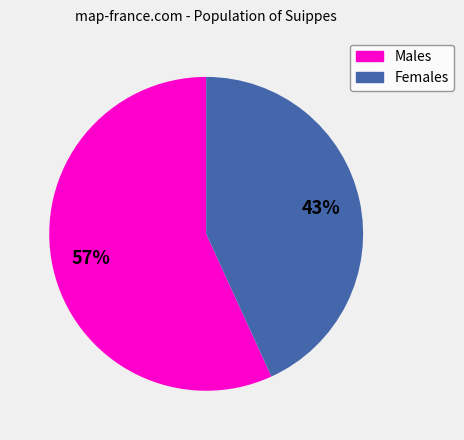

To the nearest percent, what is the difference between the largest and smallest slice percentages?

14%